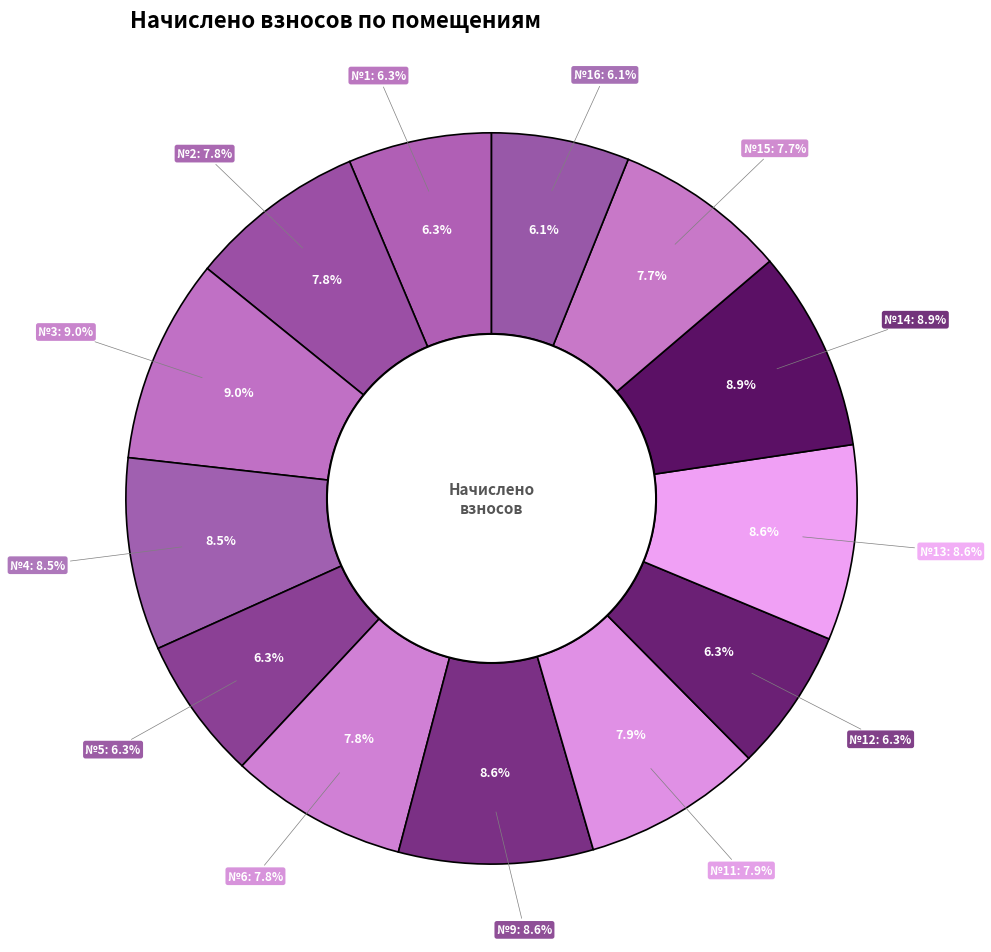

What is the largest slice in the pie chart?

3